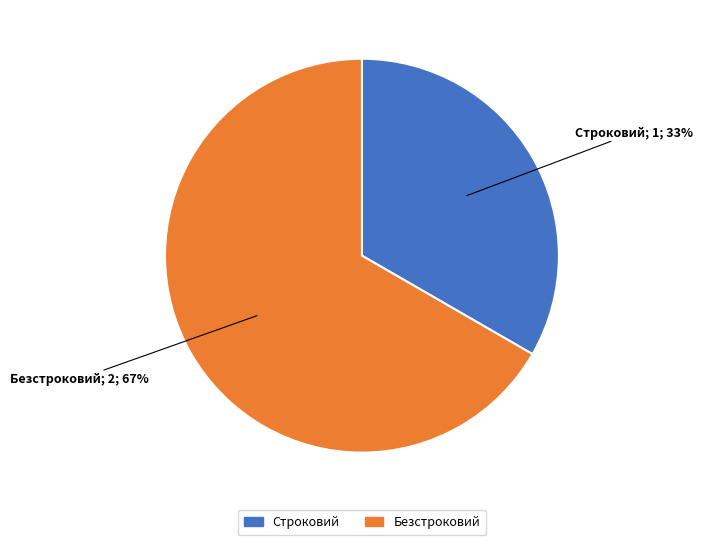

The Строковий slice represents 33% of the pie. True or false?

True